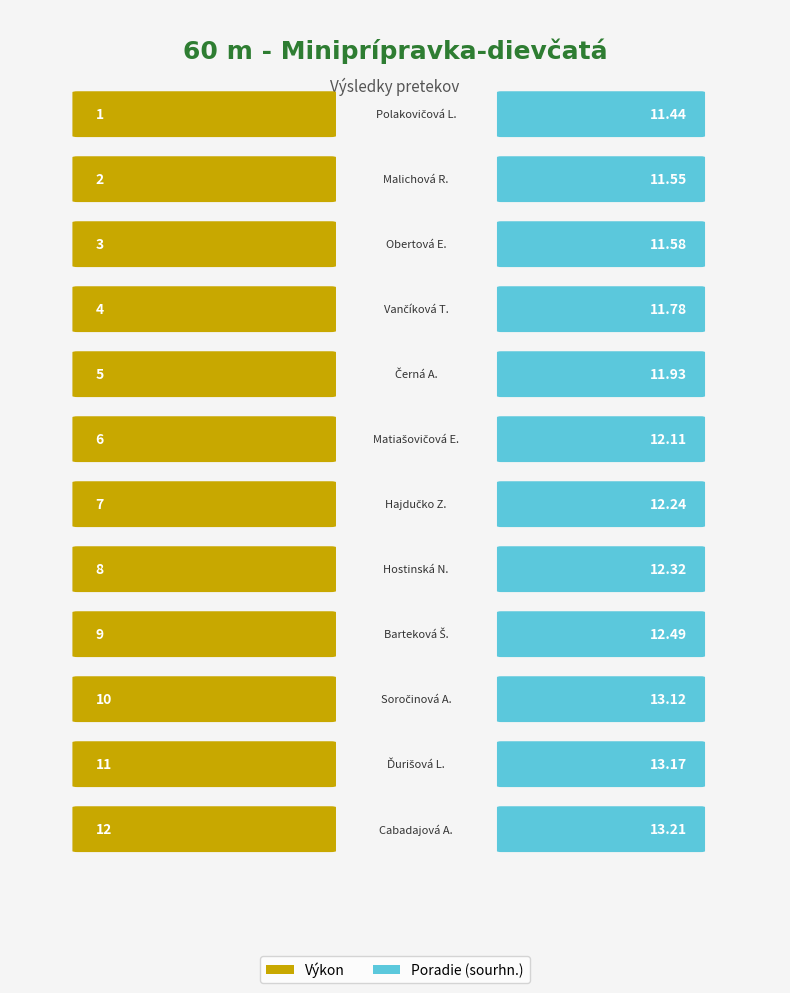

How many groups of bars are there?

12